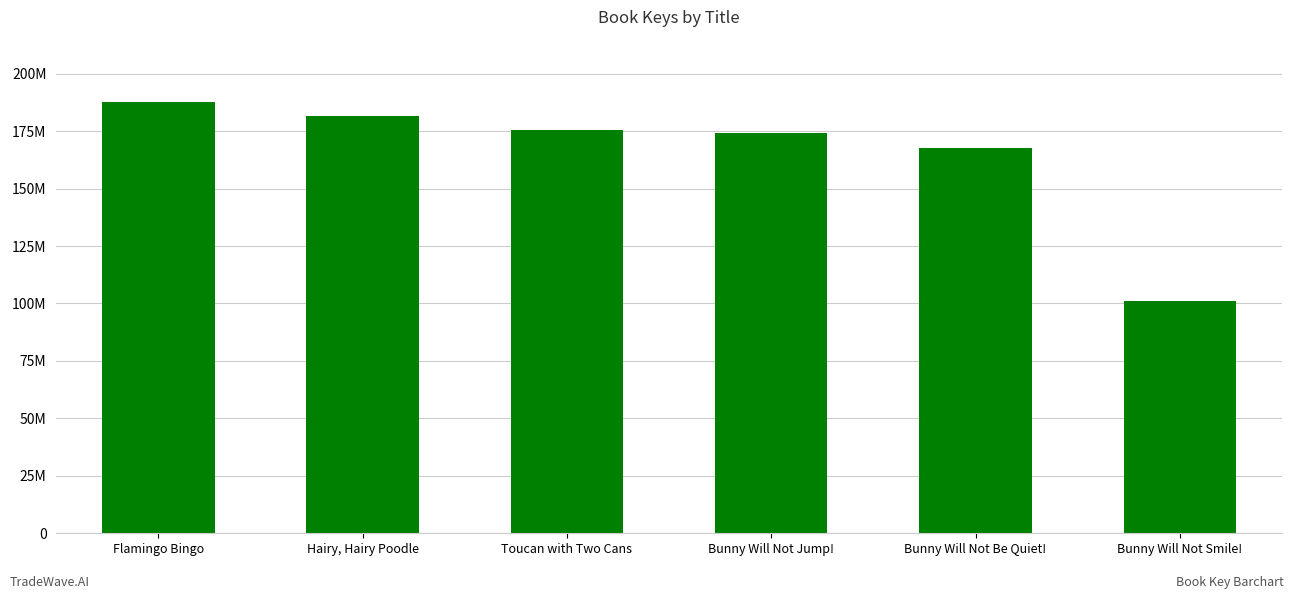

Which has a higher value, Bunny Will Not Jump! or Hairy, Hairy Poodle?

Hairy, Hairy Poodle